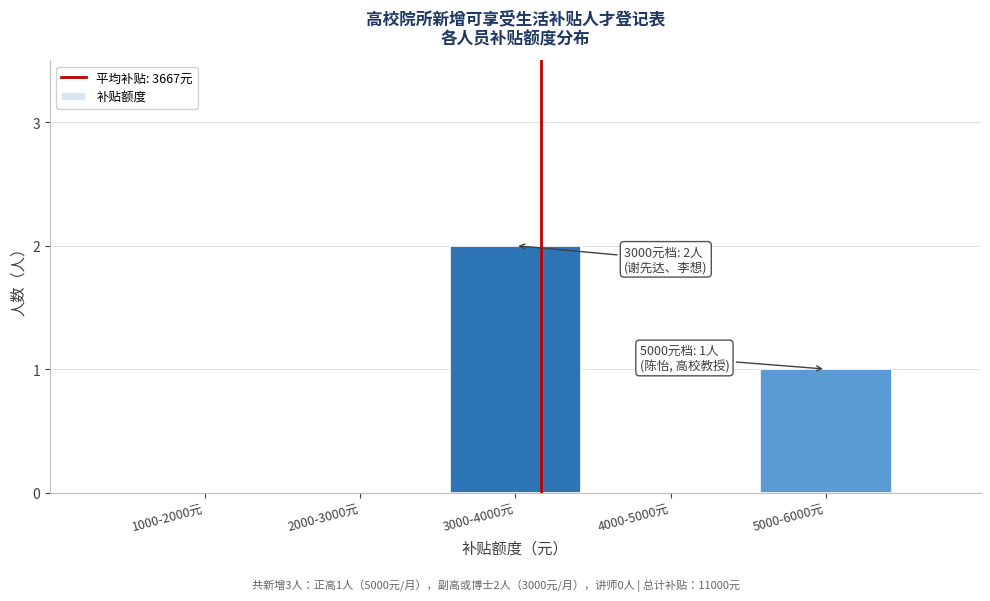

Reading left to right, list all the values displayed in this chart.

1000-2000元=0	2000-3000元=0	3000-4000元=2	4000-5000元=0	5000-6000元=1